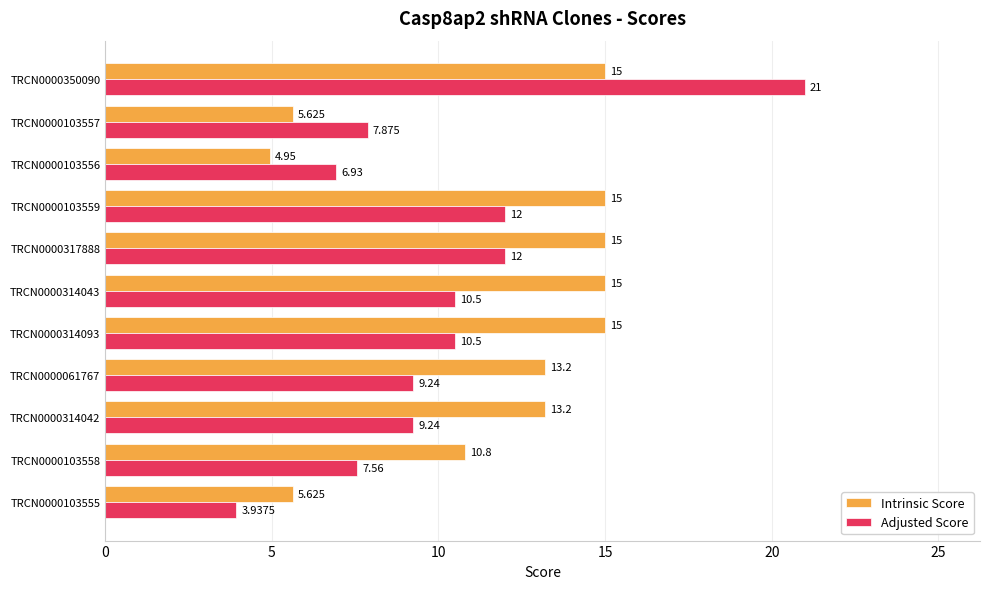

What are all the series names shown in the legend?

Intrinsic Score, Adjusted Score